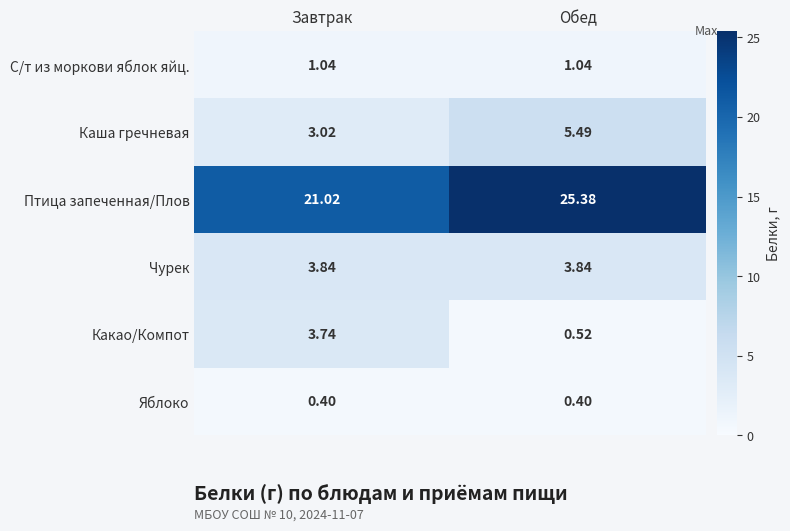

At how many categories does at least one series exceed 20?

2